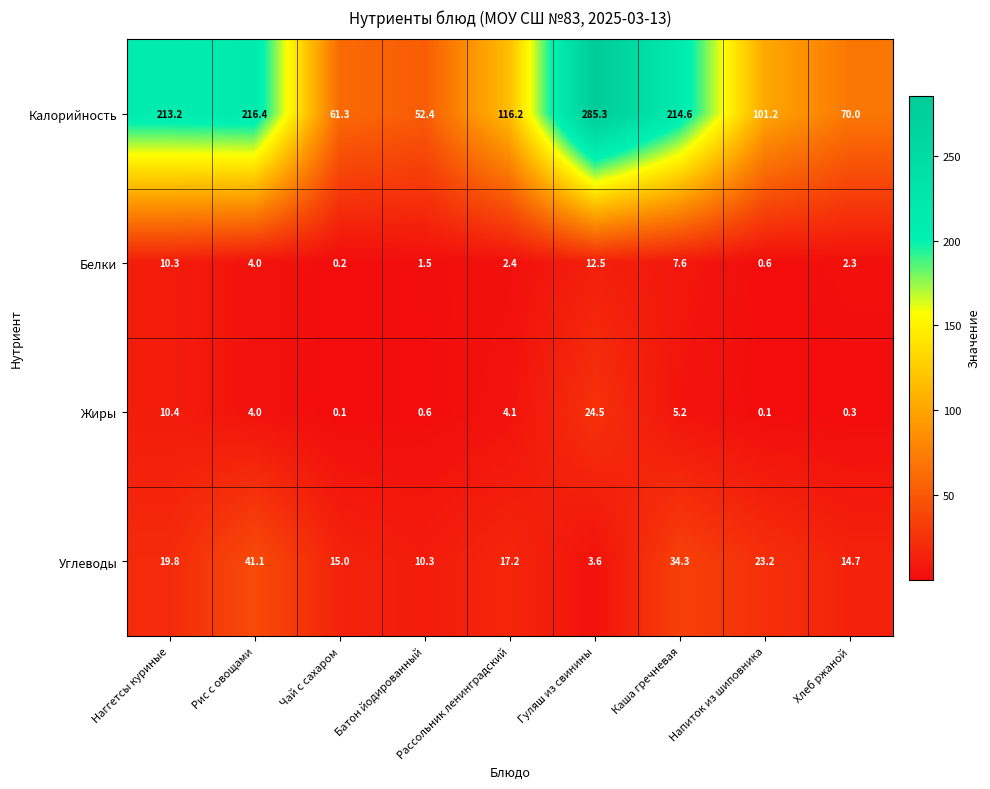

The Жиры series shows 6.8 at Каша гречневая. True or false?

False